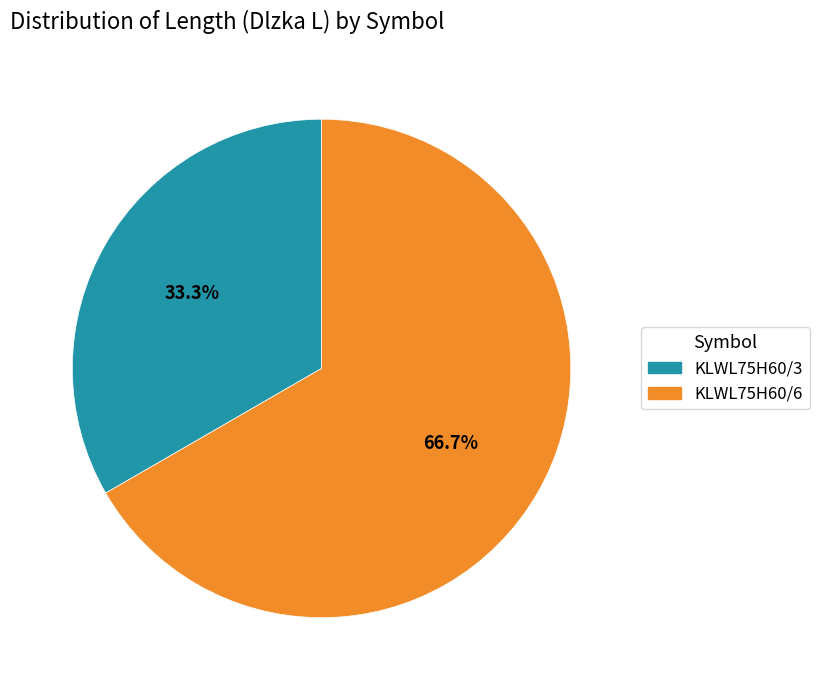

The KLWL75H60/3 slice represents 33% of the pie. True or false?

True